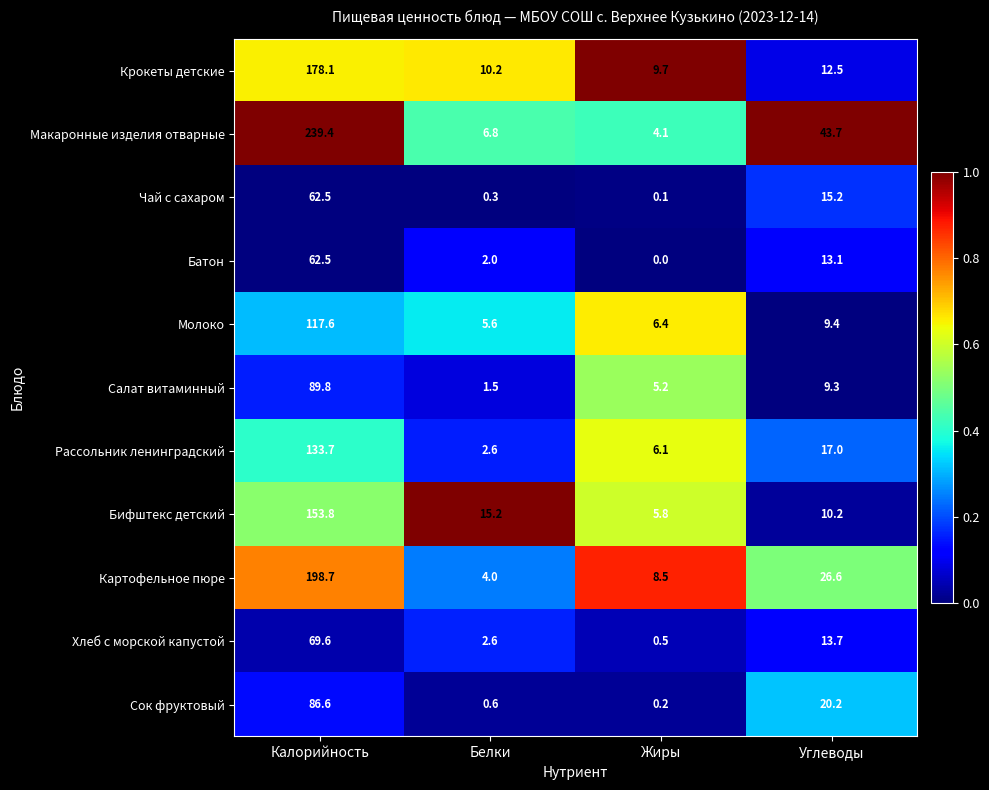

Is it true that Бифштекс детский equals 15.2 at Белки?

True